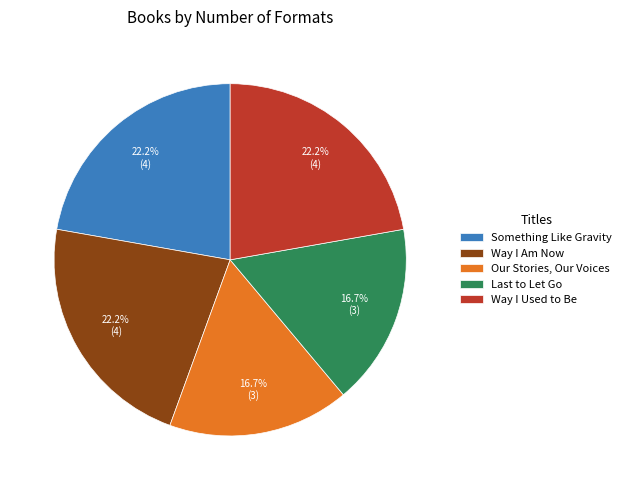

To the nearest percent, what portion does Something Like Gravity represent?

22%